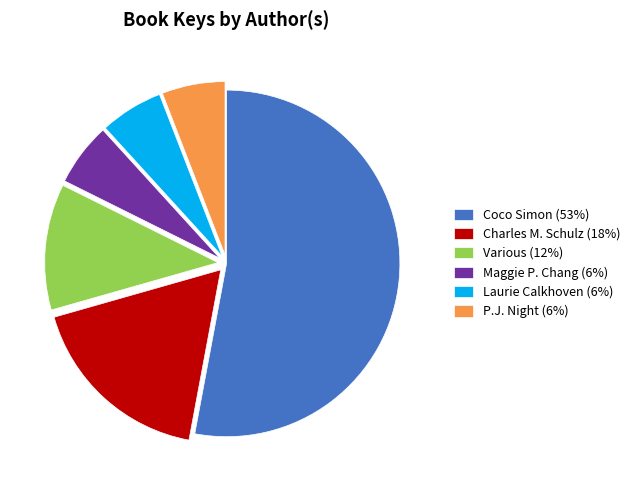

Is the sum of Maggie P. Chang (6%) and Laurie Calkhoven (6%) greater than half?

No